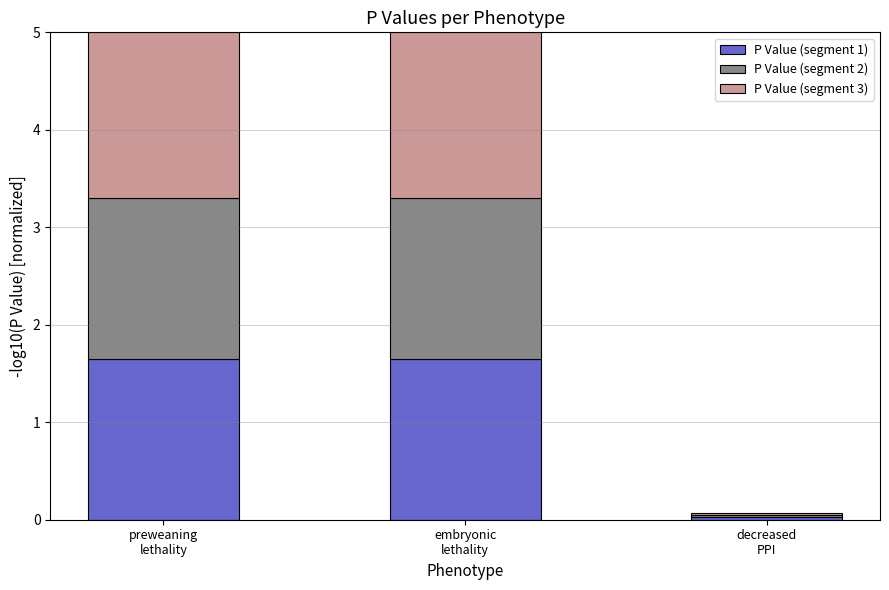

Where does the P Value (segment 1) series first go above 1?

preweaning
lethality